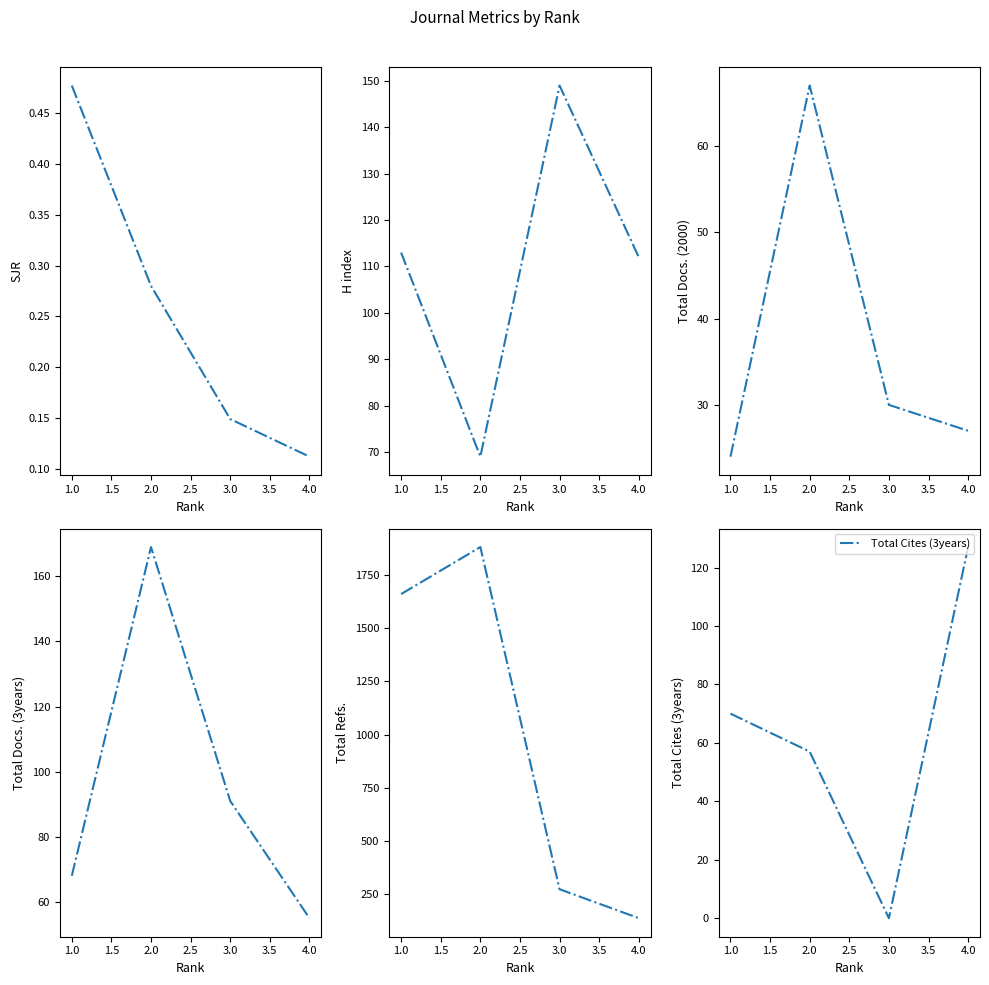

What is the highest value of the Total Cites (3years) series?

127